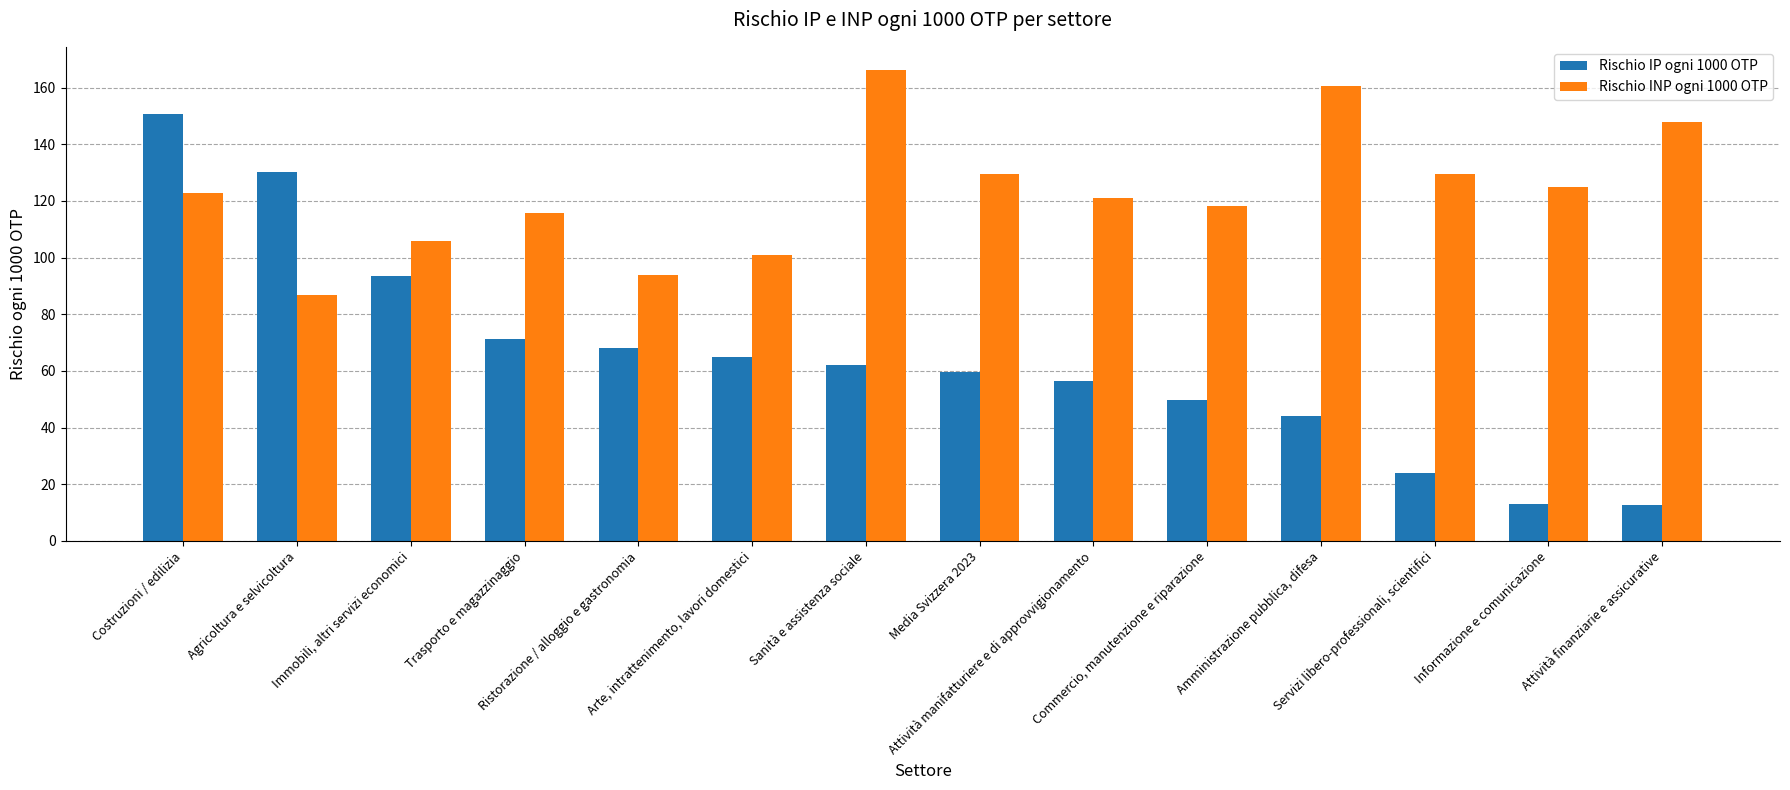

Does the chart contain stacked bars?

No